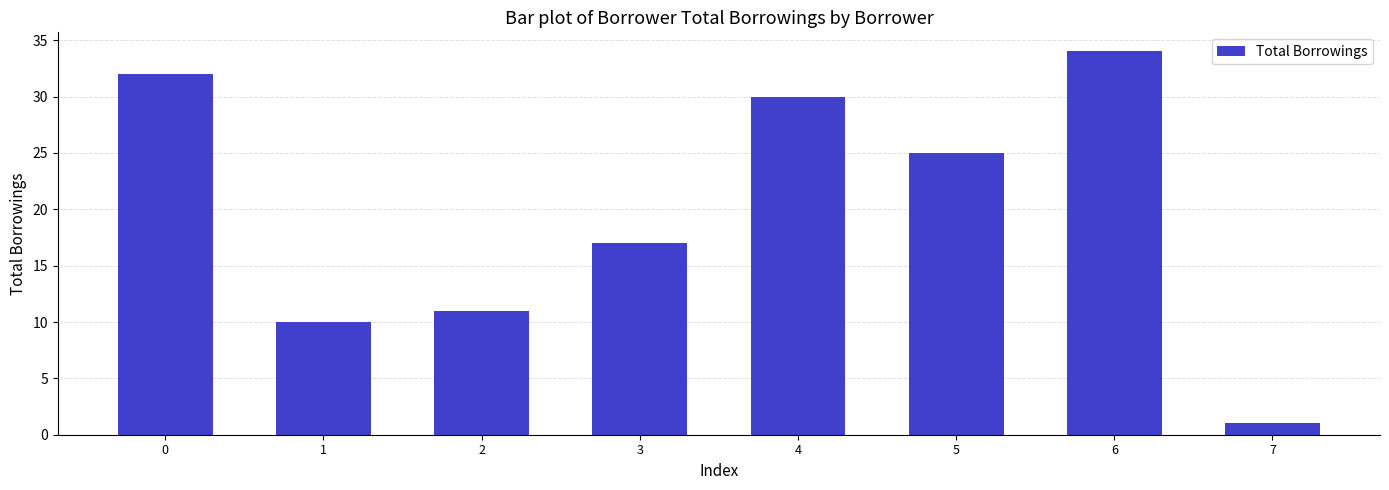

Rank the categories by value from lowest to highest.

7, 1, 2, 3, 5, 4, 0, 6